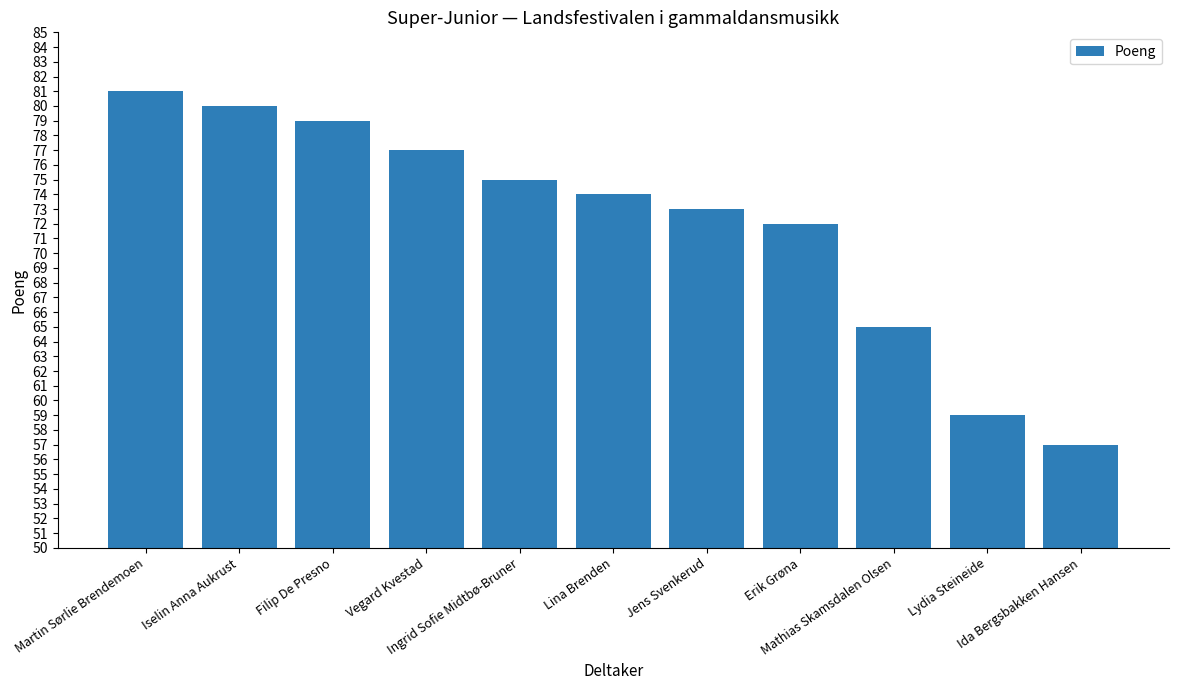

What is the ratio of the value at Iselin Anna Aukrust to the value at Vegard Kvestad?

1.0